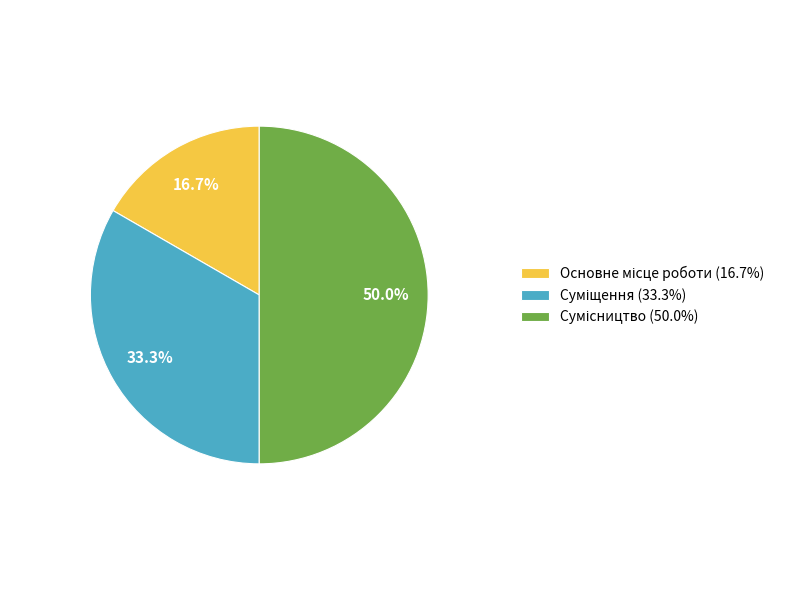

Which slice is the smallest?

Основне місце роботи